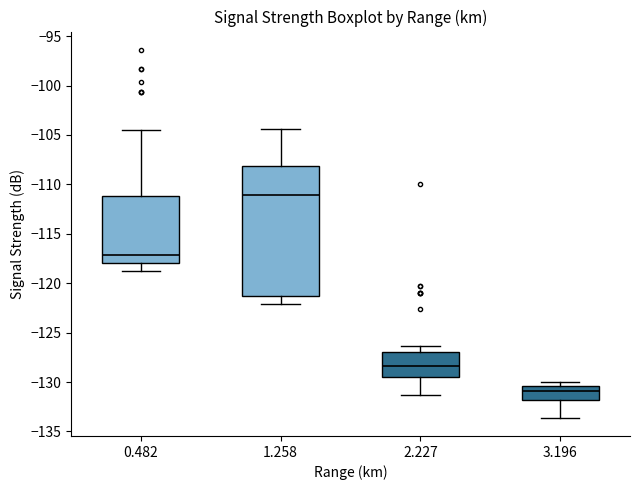

Which box is the tallest, from its lower edge to its upper edge?

1.258